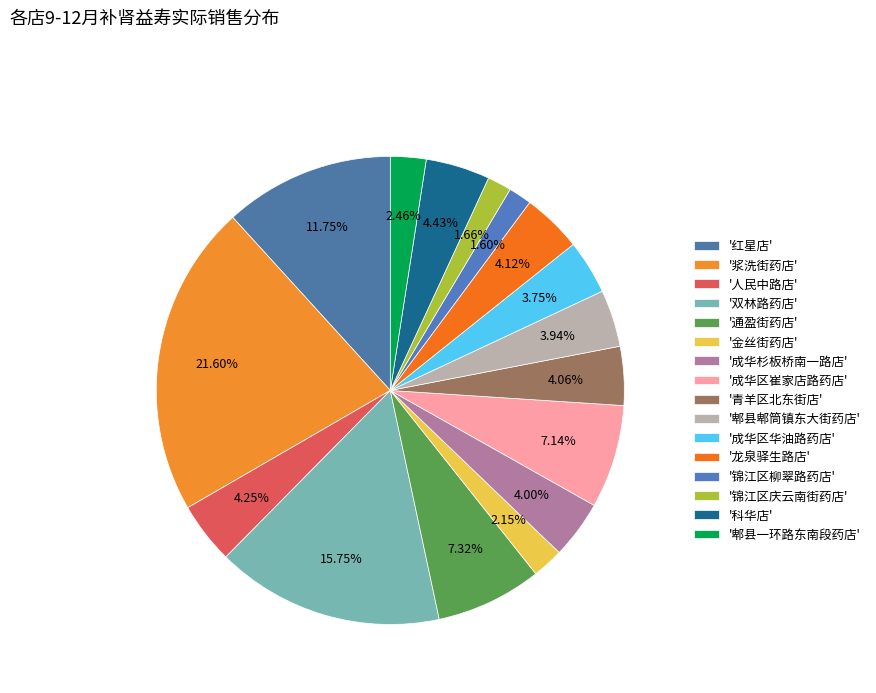

How many segments does this pie chart have?

16